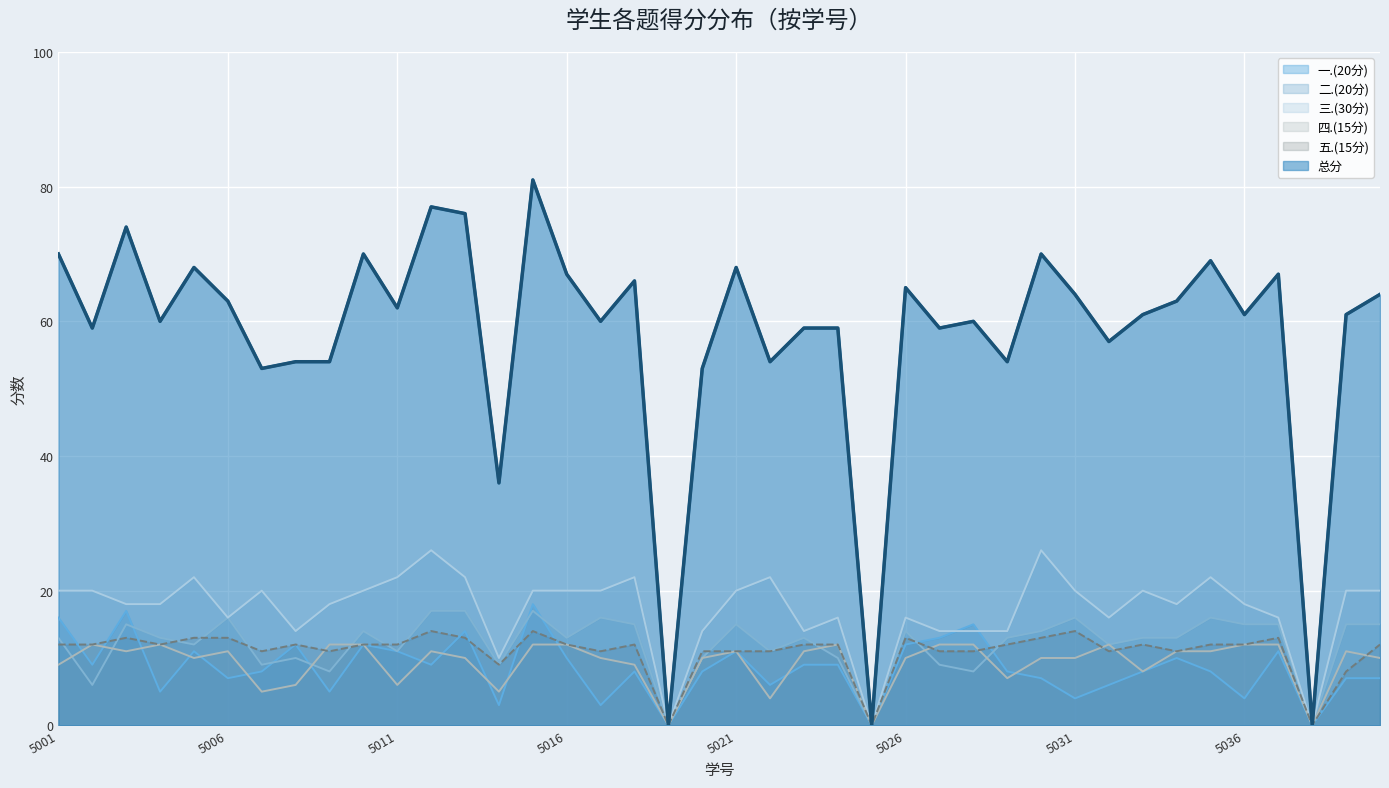

What are all the series names shown in the legend?

一.(20分), 二.(20分), 三.(30分), 四.(15分), 五.(15分), 总分